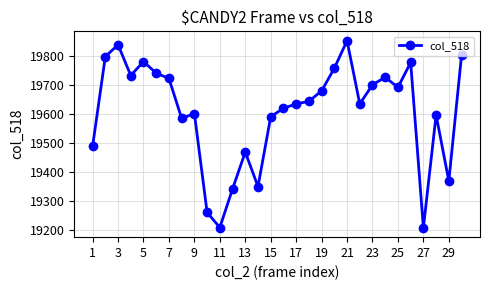

What is the value of the 18th point from the left?

19644